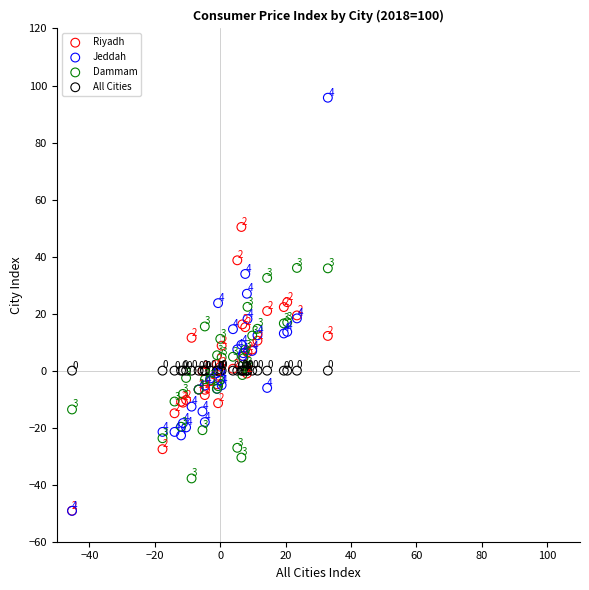

In the Dammam series, what Y value is closest to 0?

1.4